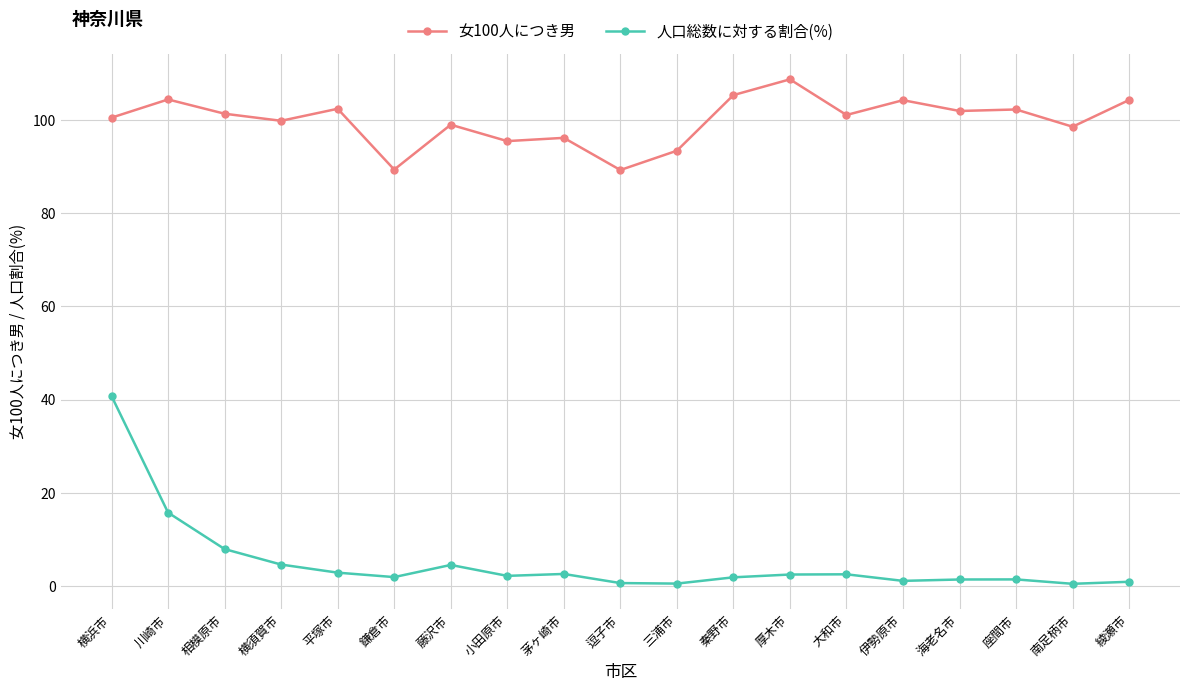

What is the average value of the 人口総数に対する割合(%) series?

5.1